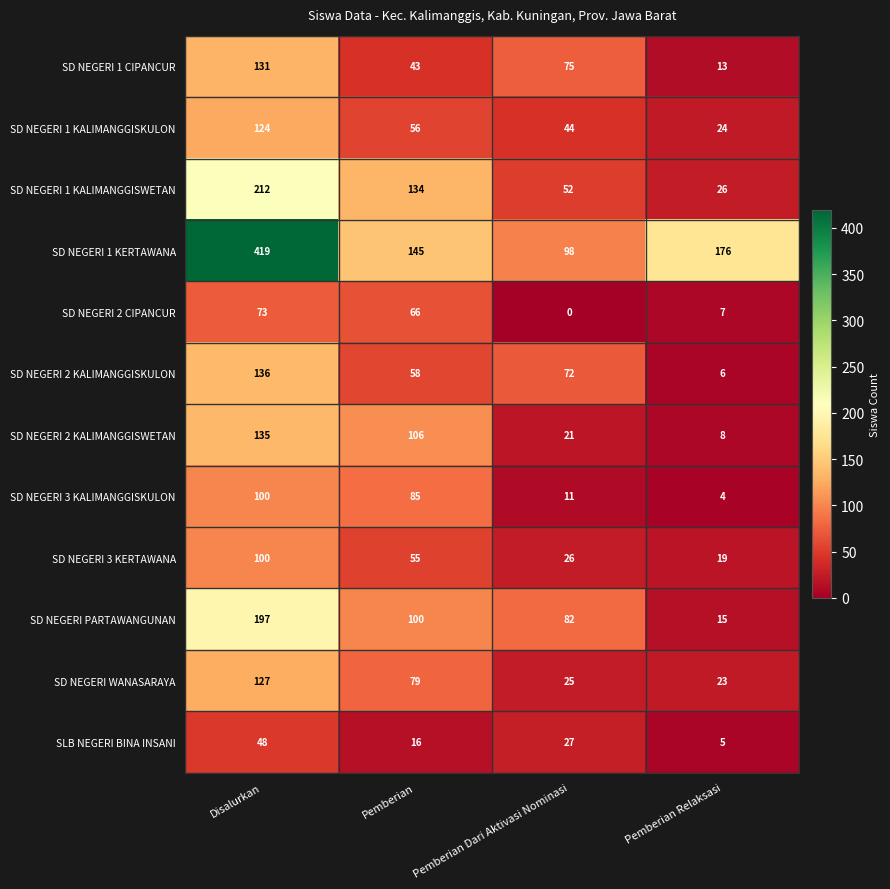

What is the difference between the highest and lowest values at Pemberian?

129